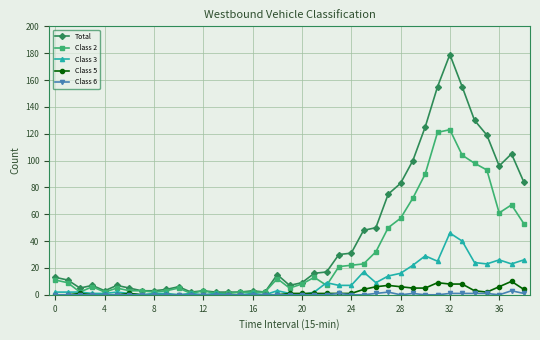

Count the Class 6 values in the range 0 to 1.

37